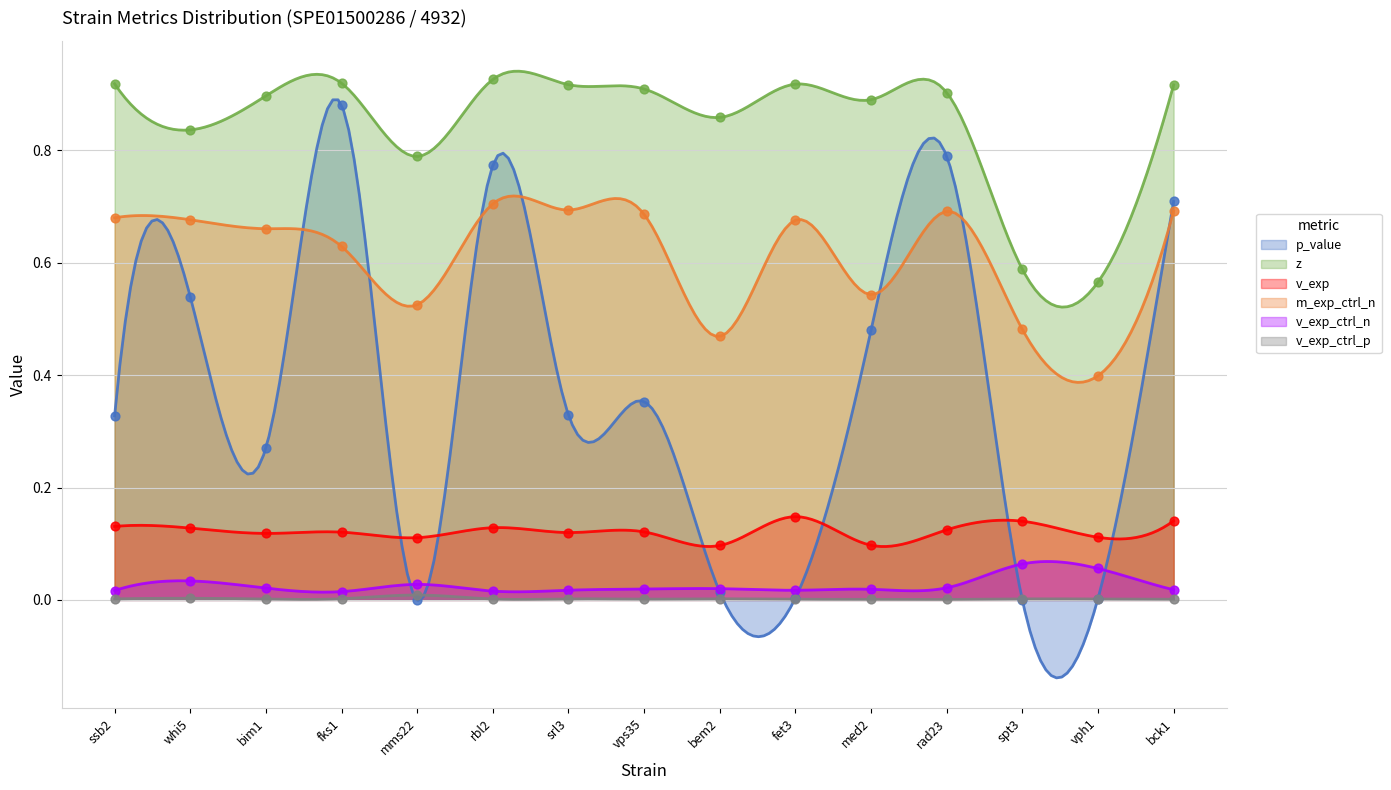

Which series has the widest spread of Y values?

p_value